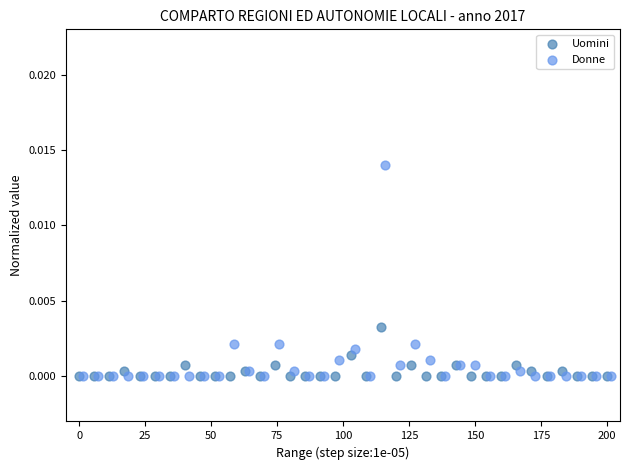

Which series reaches the maximum Y coordinate?

Donne